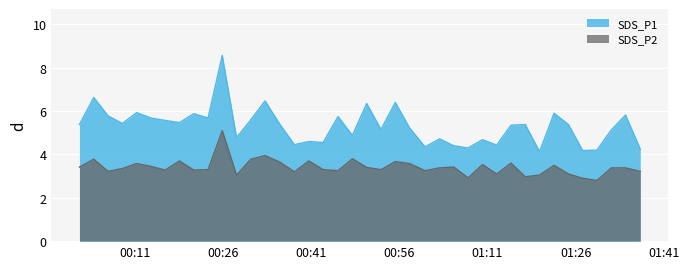

Which series has the widest spread of values?

SDS_P1